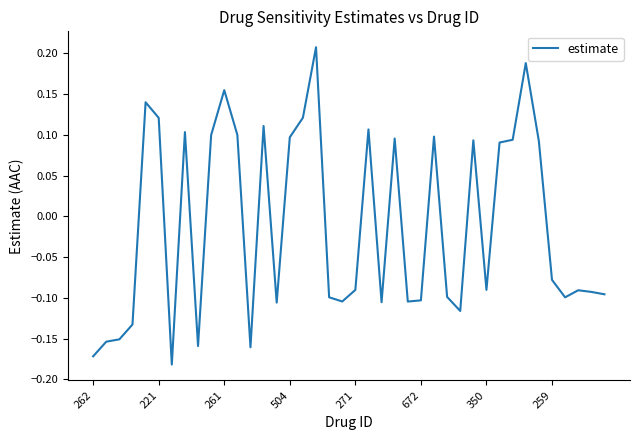

Is this an area chart (filled region under the line)?

No